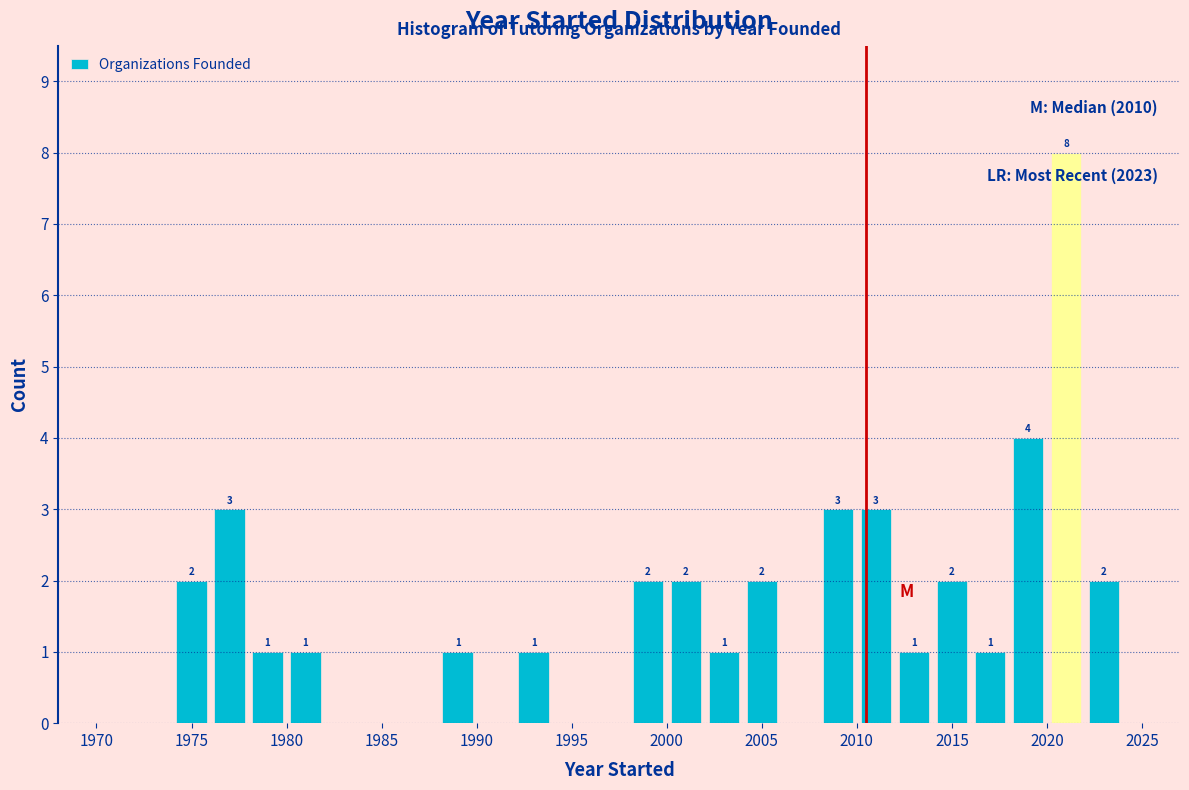

Which range on the x-axis has the tallest bar?

2020 to 2022